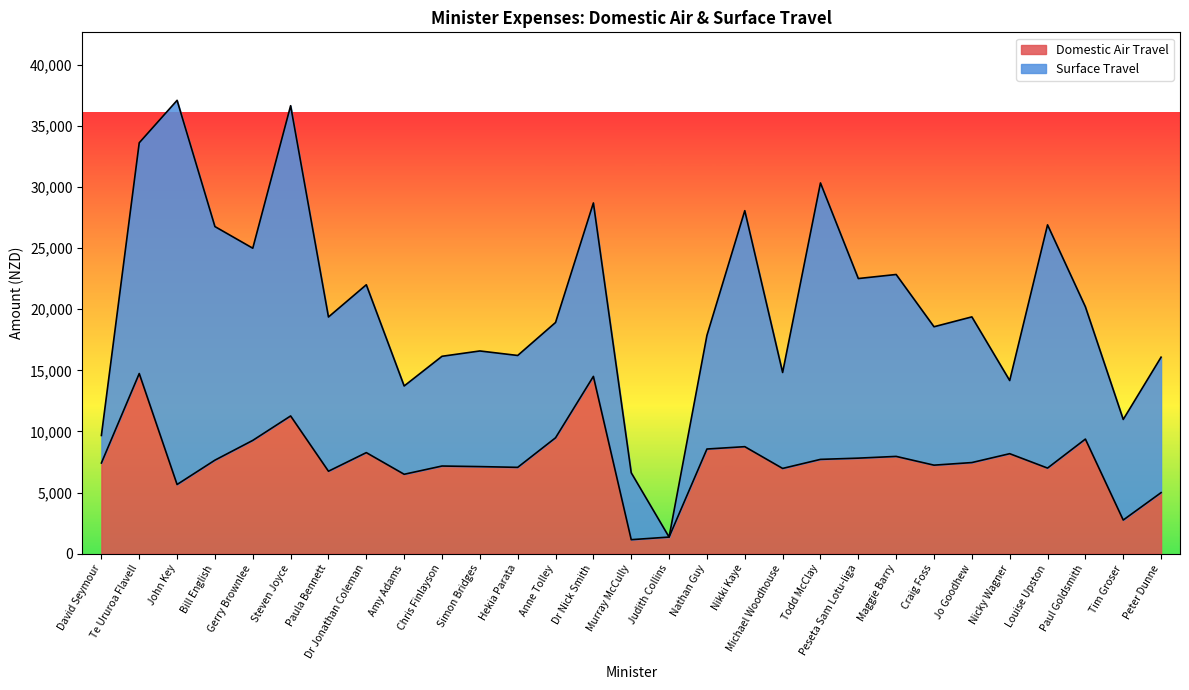

Is it true that the value at Nikki Kaye is 3592?

False